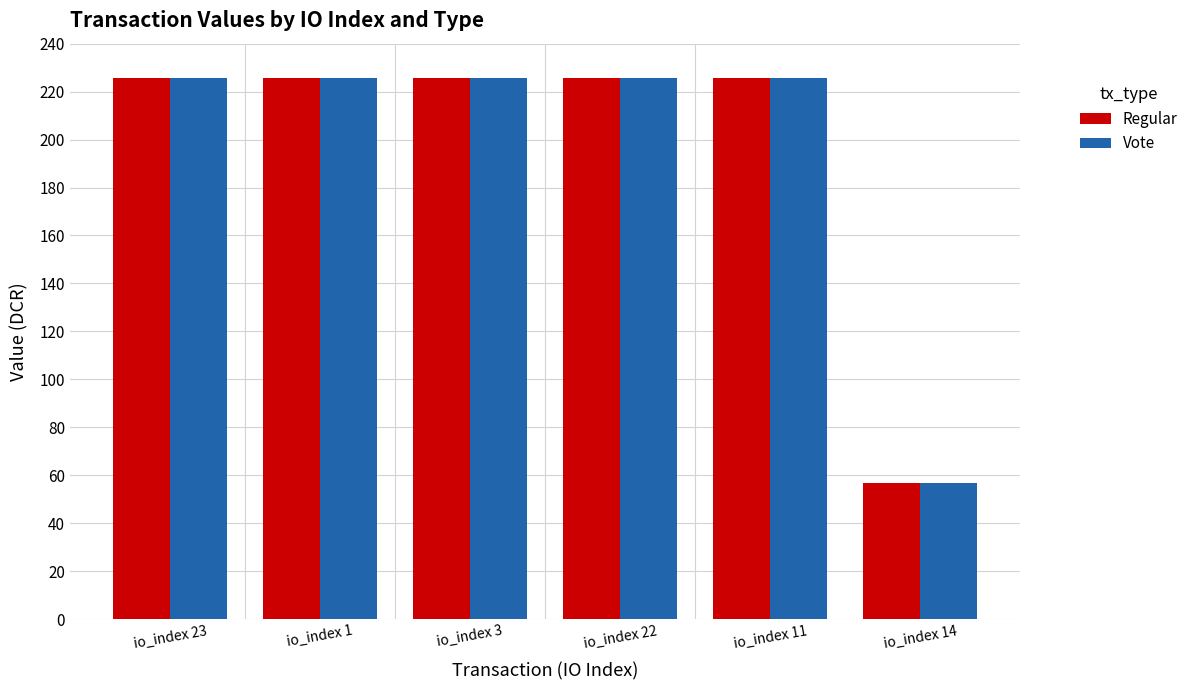

What is the sum of all Regular values?

1185.1